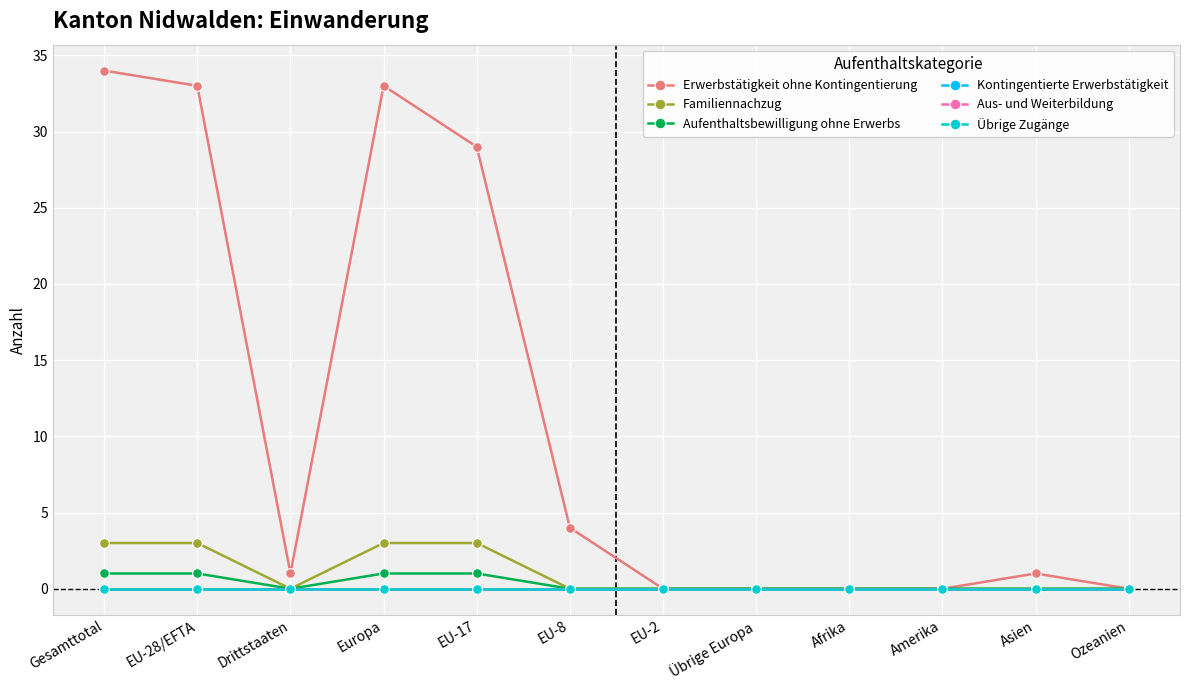

At which label does Erwerbstätigkeit ohne Kontingentierung first exceed 1?

Gesamttotal